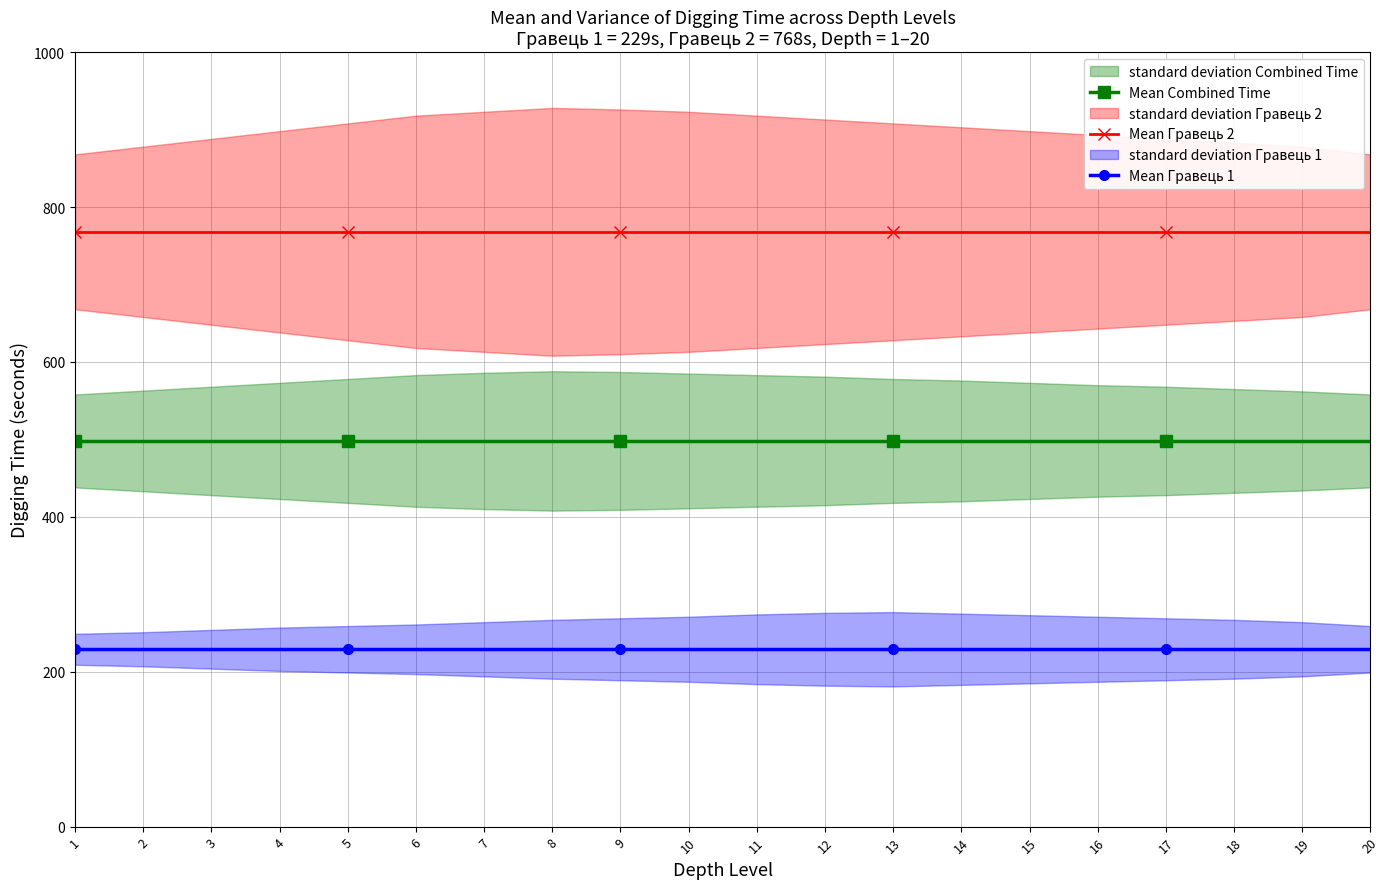

Is this an area chart (filled region under the line)?

No